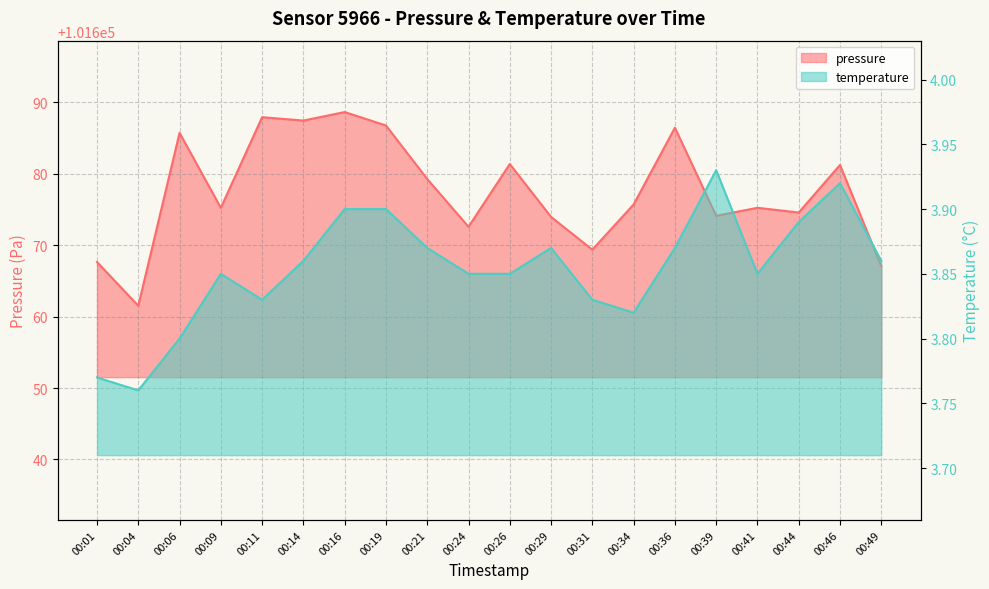

Rank the categories by temperature value from highest to lowest.

00:39, 00:46, 00:16, 00:19, 00:44, 00:21, 00:29, 00:36, 00:14, 00:49, 00:09, 00:24, 00:26, 00:41, 00:11, 00:31, 00:34, 00:06, 00:01, 00:04